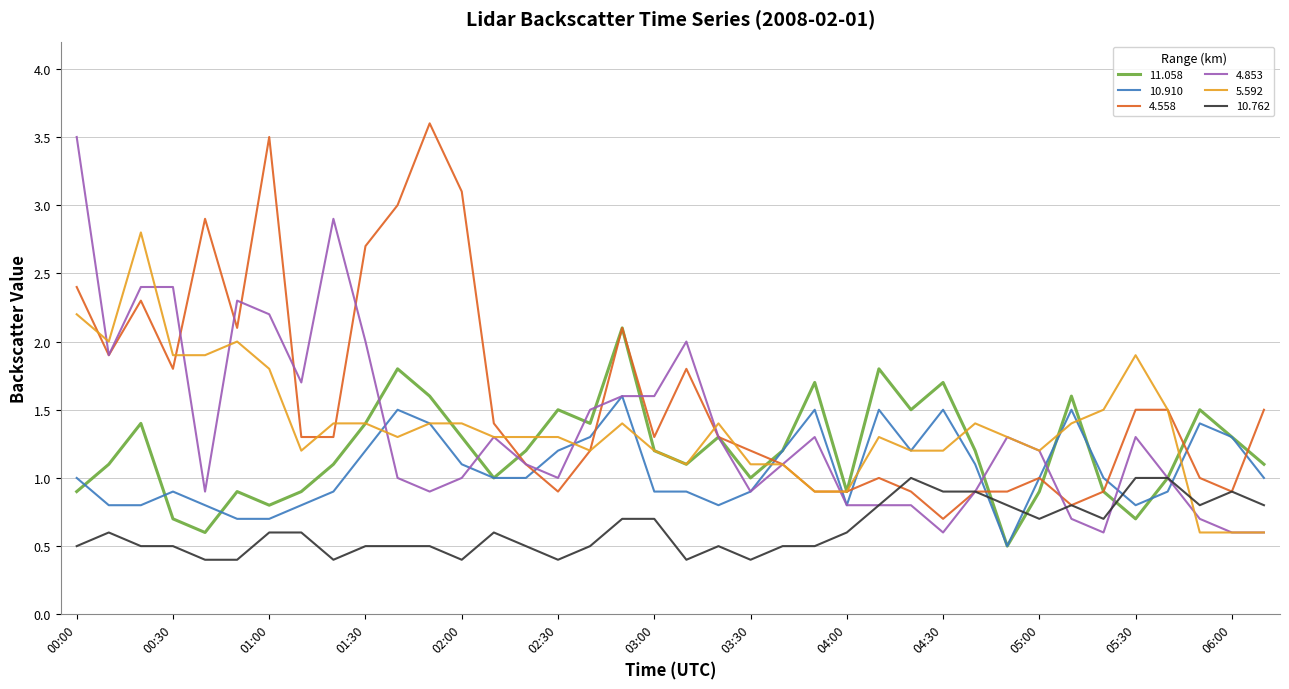

Which series has the largest total across all categories?

4.558